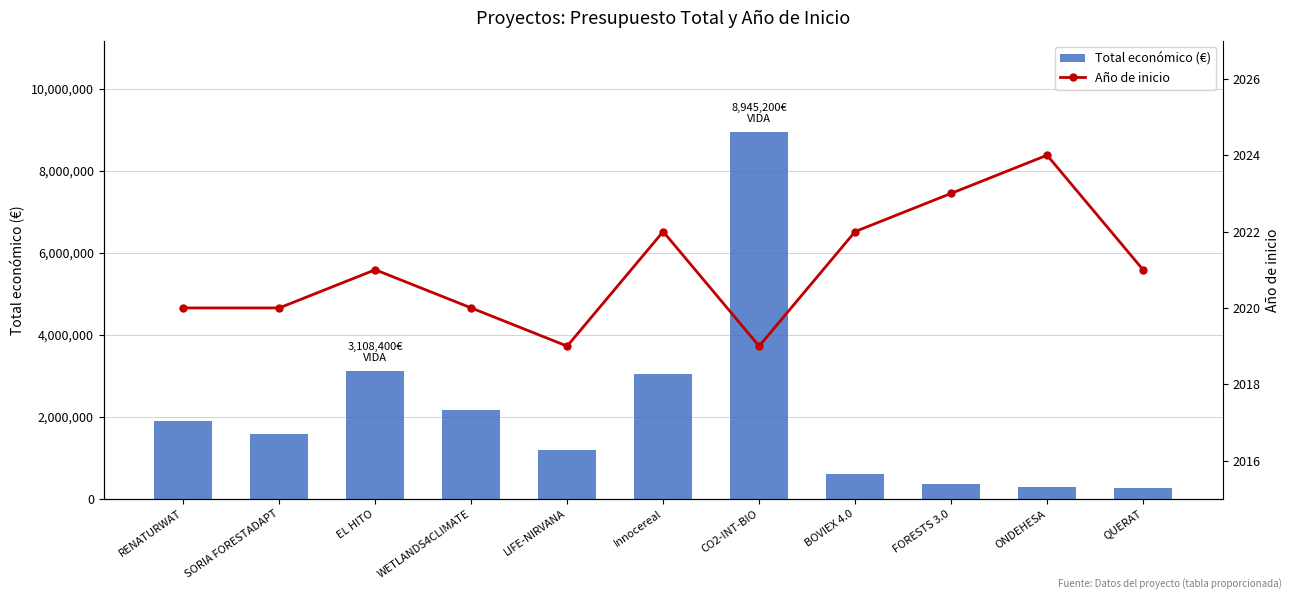

At which label does Total económico (€) reach its peak?

CO2-INT-BIO